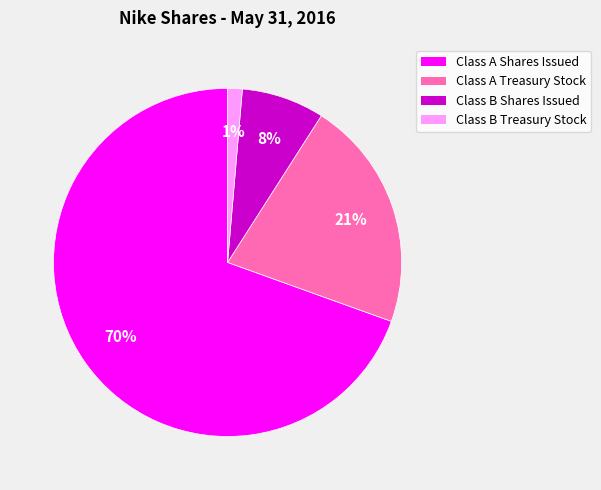

To the nearest percent, what is the difference between the Class B Shares Issued and Class A Shares Issued slice percentages?

62%